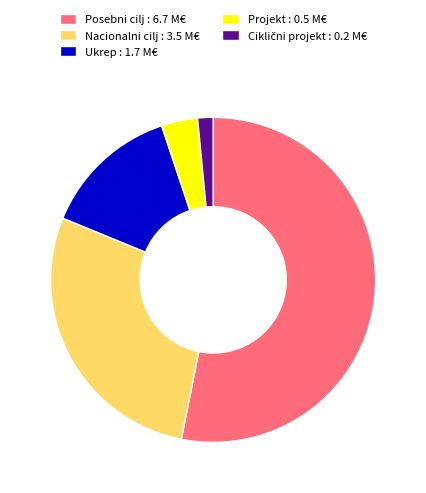

Between Posebni cilj : 6.7 M€ and Ukrep : 1.7 M€, which is larger?

Posebni cilj : 6.7 M€